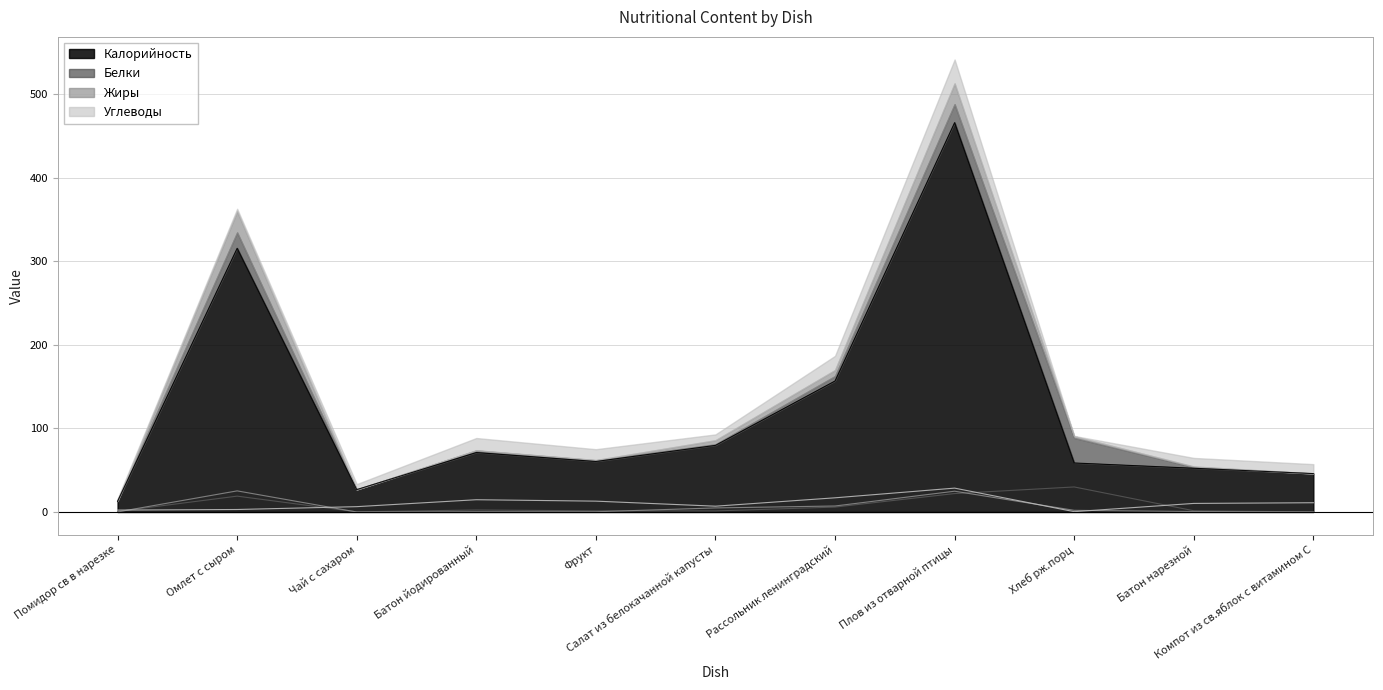

True or false: Жиры has more than 1 points higher than both neighbors.

True